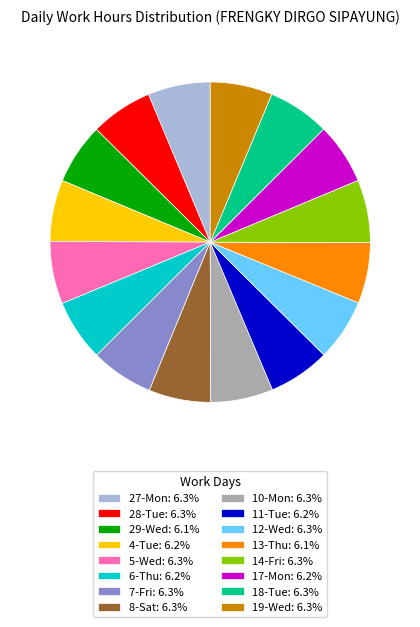

Is there any slice that represents more than half of the pie?

No